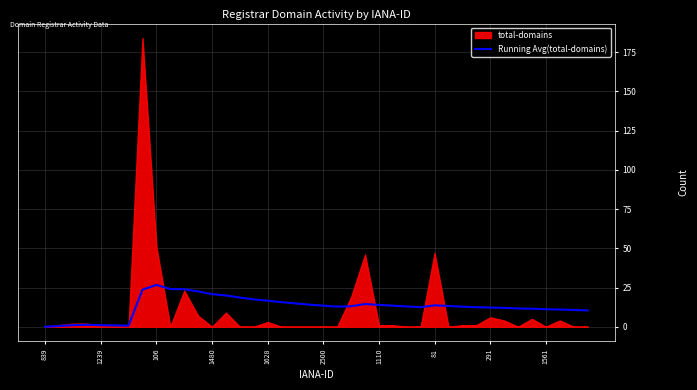

Reading left to right, what are all the values shown in this chart?

0.0	0.5	1.0	1.2	1.0	0.8	0.7	23.6	26.7	24.0	23.9	22.5	20.8	19.9	18.6	17.4	16.6	15.7	14.8	14.1	13.4	12.8	13.1	14.5	13.9	13.4	12.9	12.5	13.7	13.2	12.8	12.4	12.2	12.0	11.7	11.5	11.2	11.0	10.7	10.4